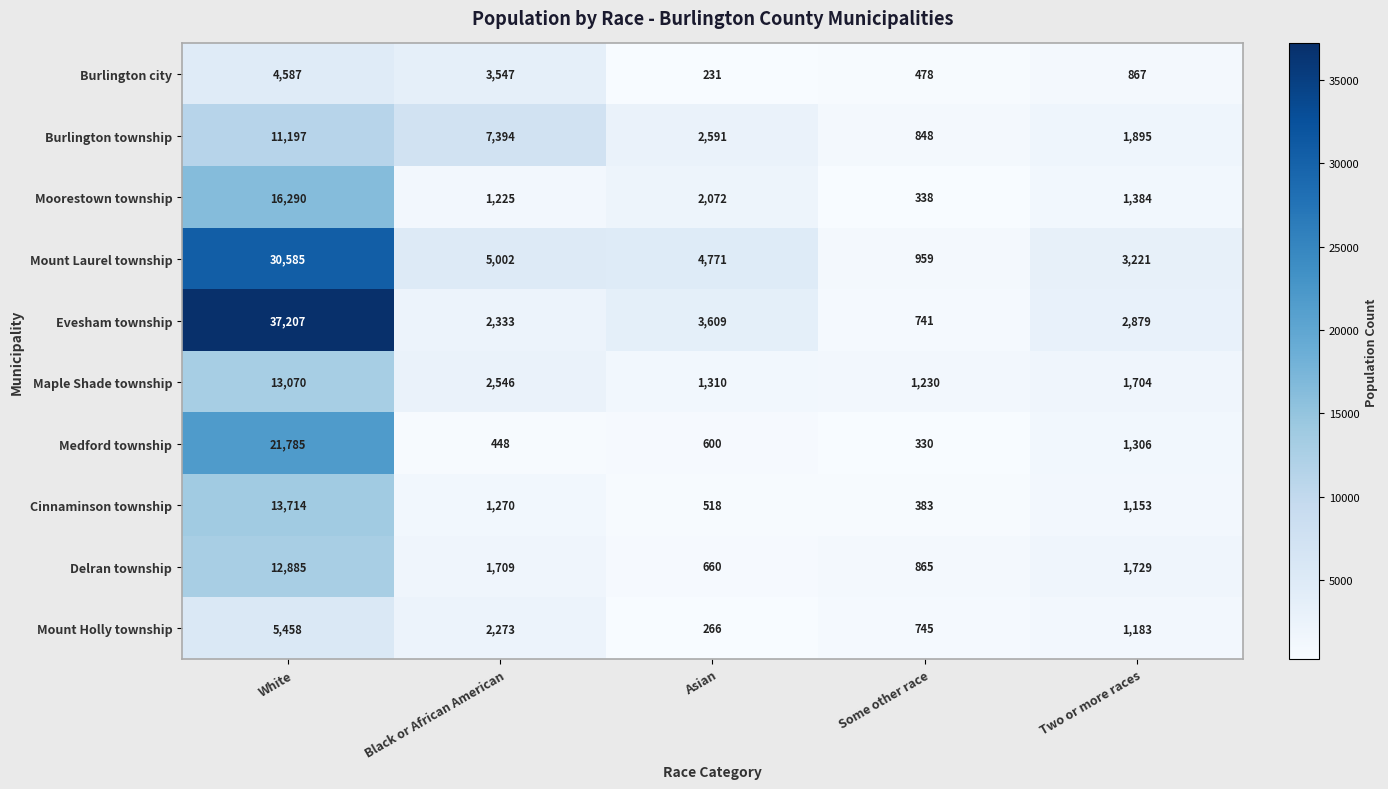

Which series changed the most between Asian and Two or more races?

Mount Laurel township